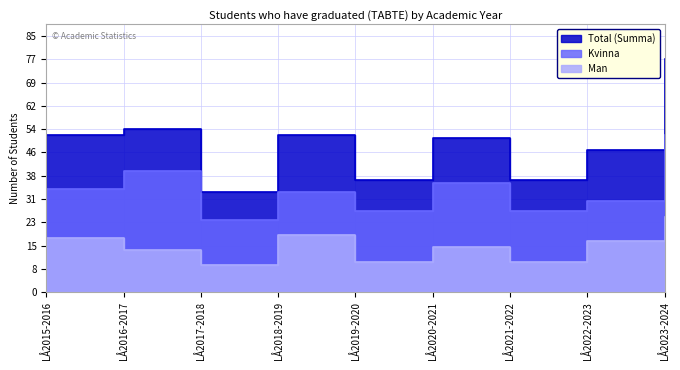

True or false: Total (Summa) and Kvinna cross at least once.

False